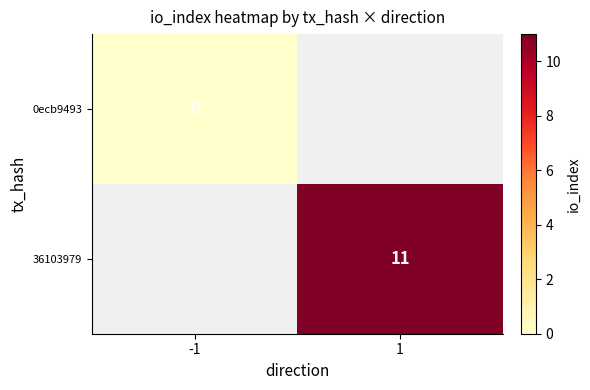

At how many categories does at least one series exceed 7?

1